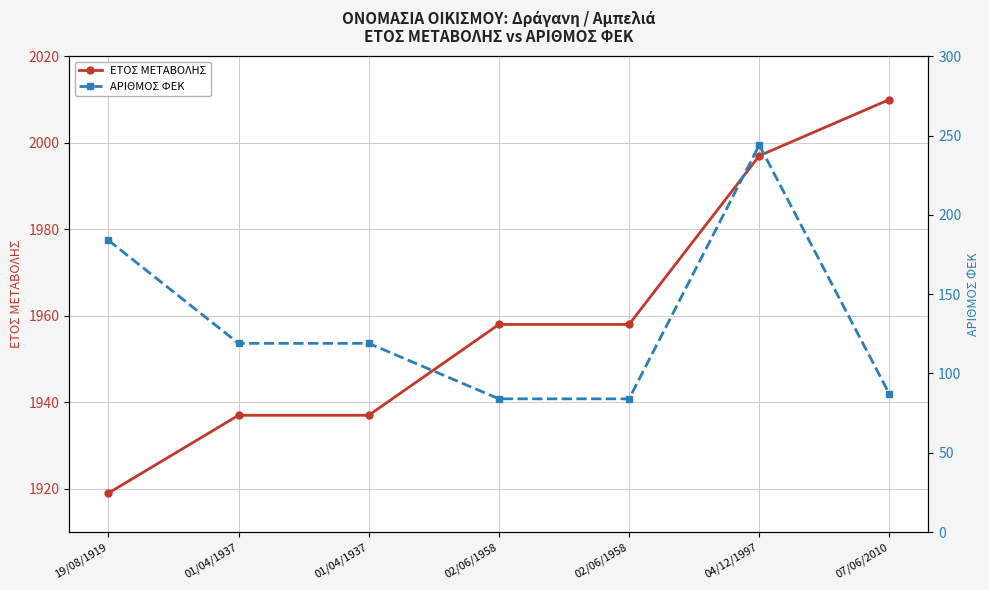

Reading left to right, transcribe all the data shown in this chart.

ΕΤΟΣ ΜΕΤΑΒΟΛΗΣ: 1919	1937	1937	1958	1958	1997	2010
ΑΡΙΘΜΟΣ ΦΕΚ: 184	119	119	84	84	244	87